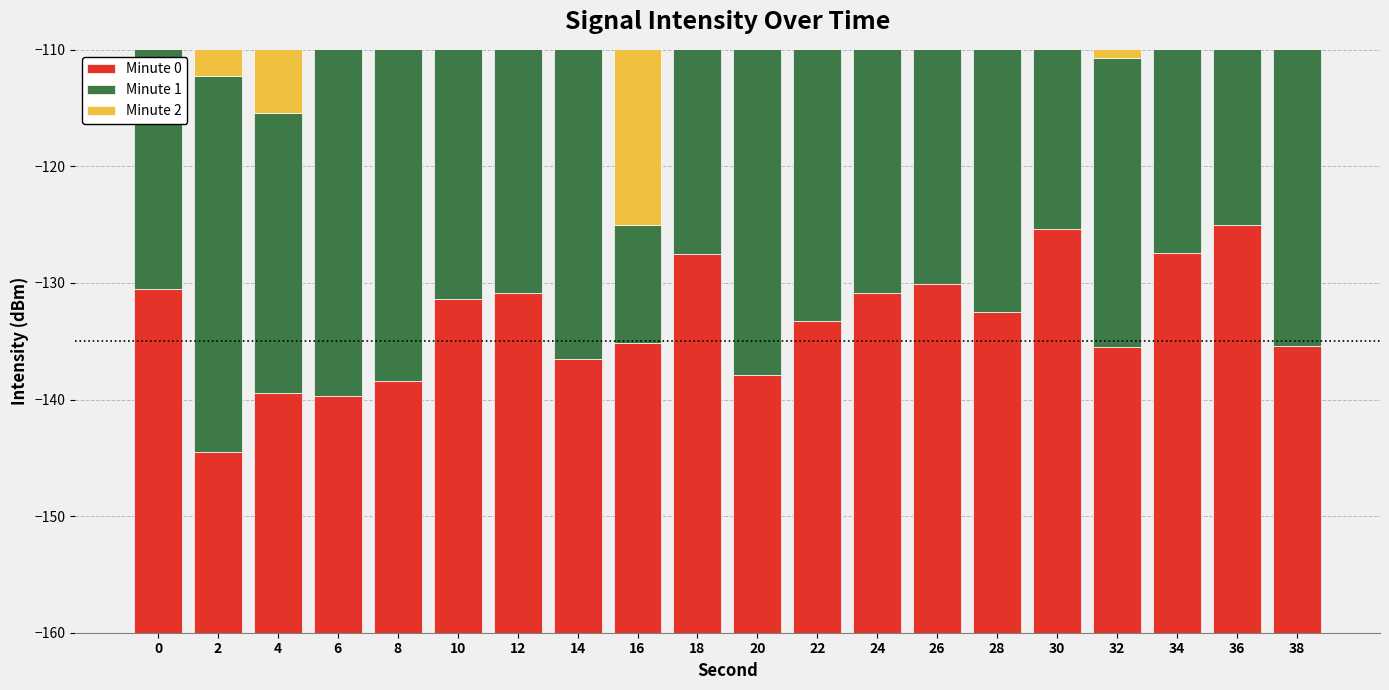

Reading right to left, what are all the values shown in this chart?

Minute 0: 24.6	35.0	32.6	24.5	34.7	27.5	29.9	29.1	26.8	22.1	32.5	24.8	23.5	29.1	28.6	21.6	20.3	20.5	15.5	29.5
Minute 1: 32.6	19.6	31.5	24.8	28.2	29.5	25.0	28.4	34.5	31.7	30.4	10.2	28.0	30.5	30.2	30.3	33.5	24.0	32.3	31.5
Minute 2: 32.5	24.8	23.5	29.1	28.6	21.6	20.3	20.5	15.5	29.5	19.6	31.5	24.8	28.2	29.5	25.0	28.4	34.5	31.7	32.9